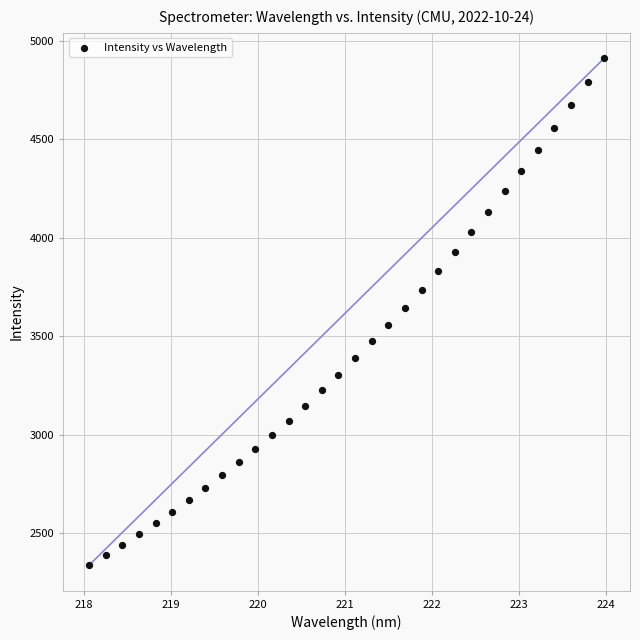

What is the range of Y values (max minus min)?

2575.1